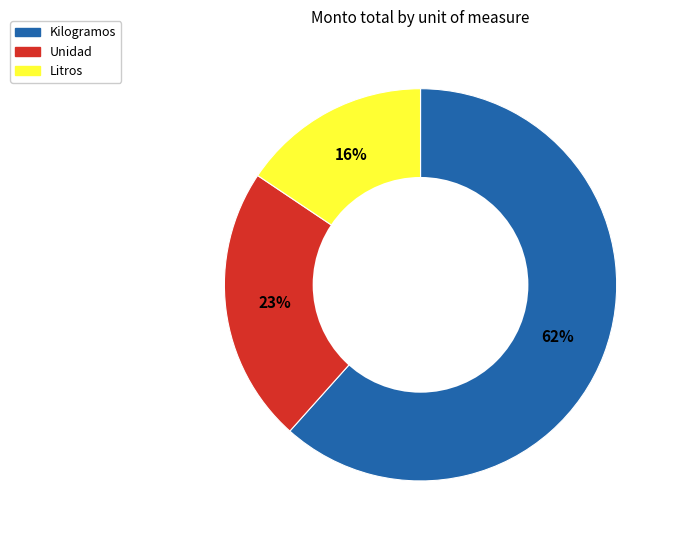

To the nearest percent, what is the difference between the largest and smallest slice percentages?

46%